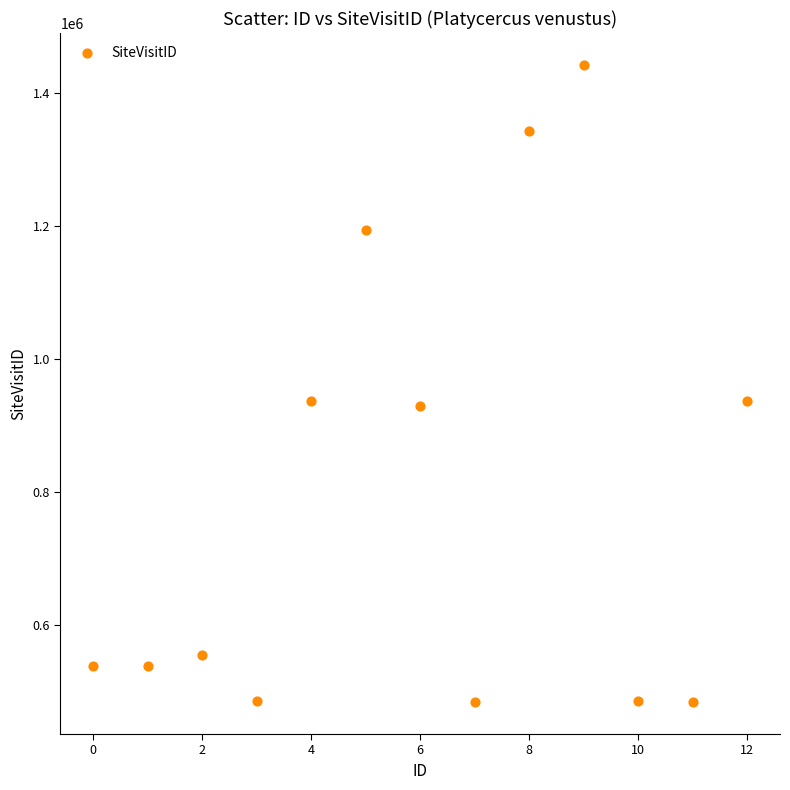

What is the range of Y values (max minus min)?

958596